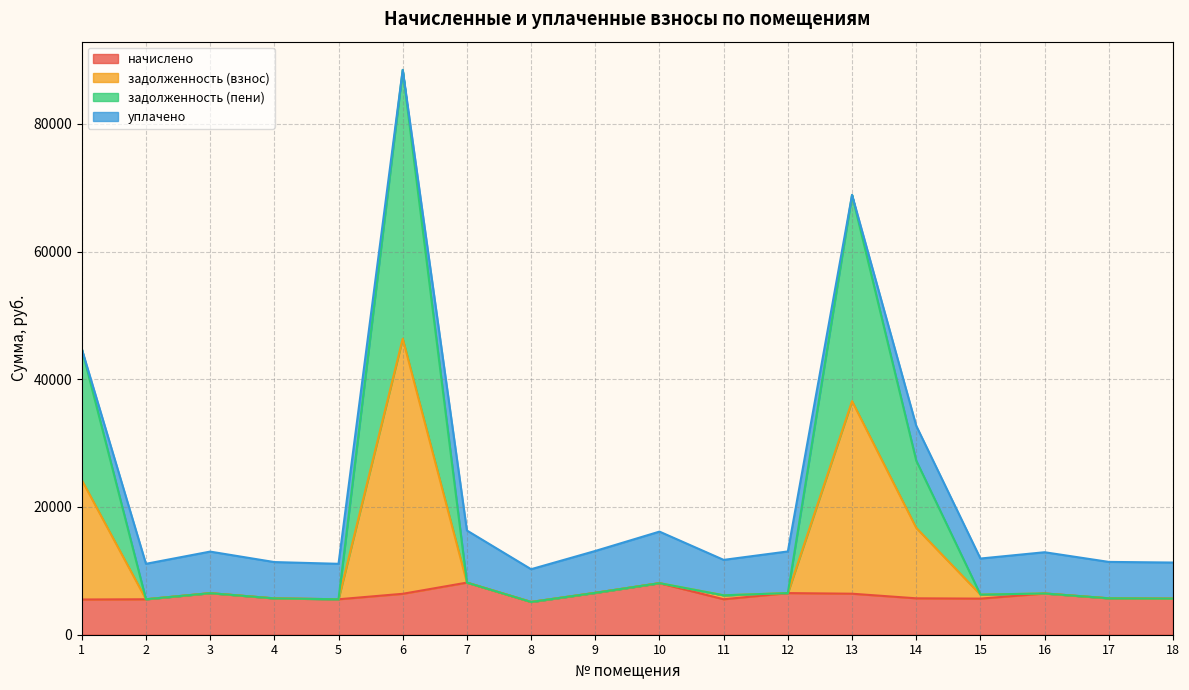

What is the total value across all series at 6?

88439.0